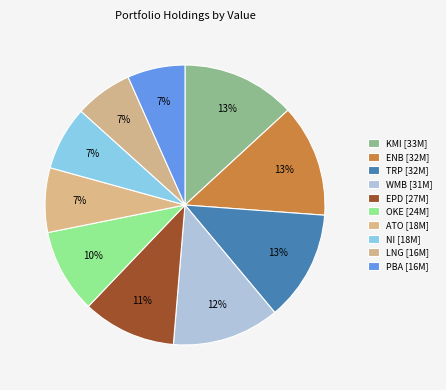

How many slices are in this pie chart?

10